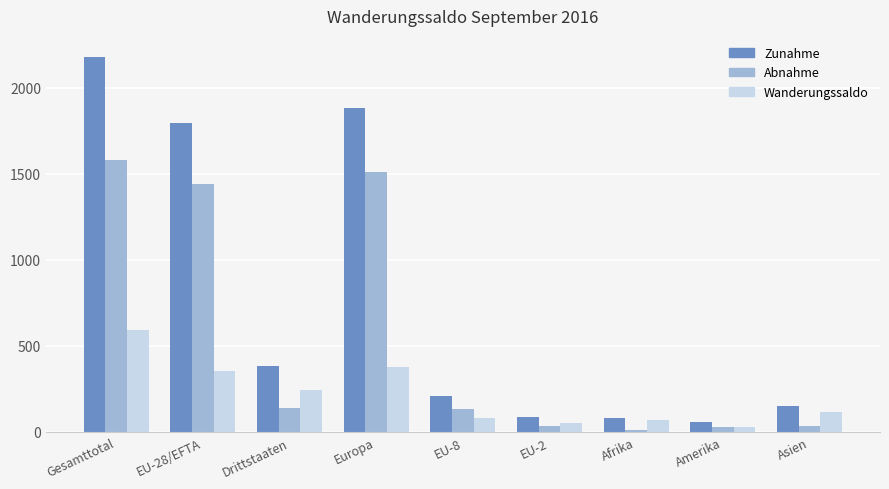

Is it true that Zunahme equals 58 at Amerika?

True